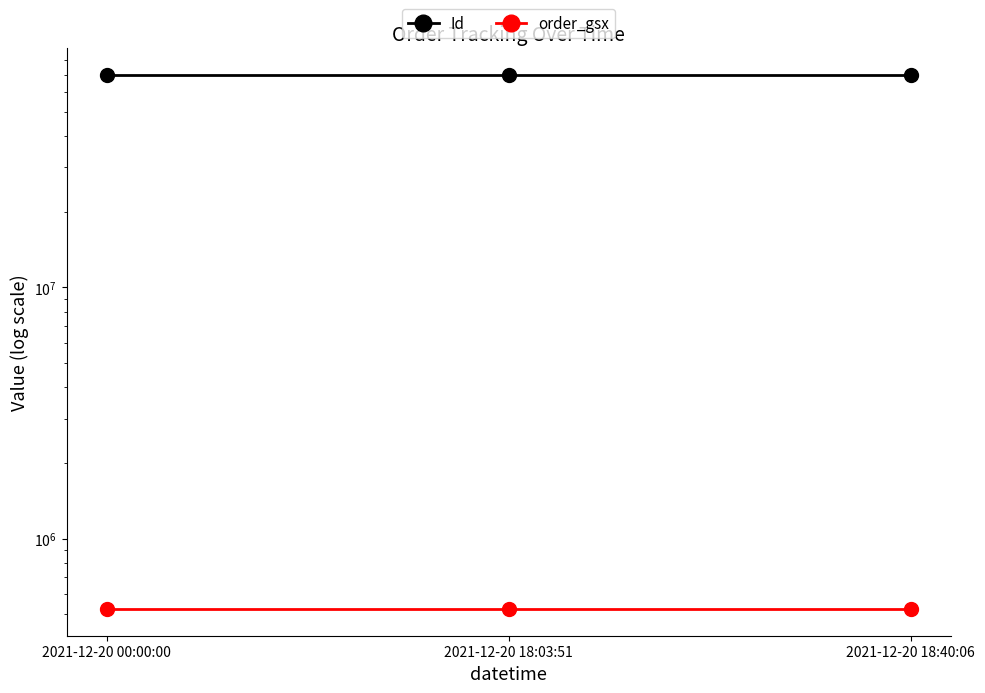

What is the spread (max minus min) of values at 2021-12-20 00:00:00?

69378302